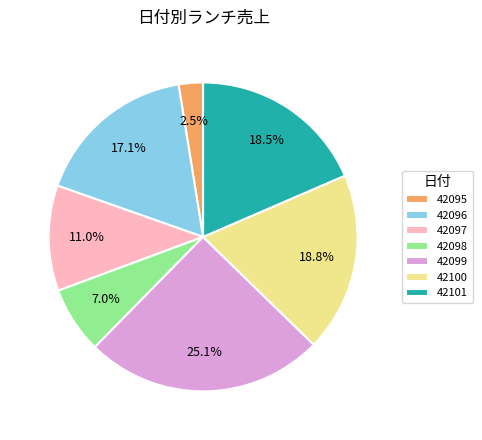

What percentage is NOT represented by 42100?

81.2%